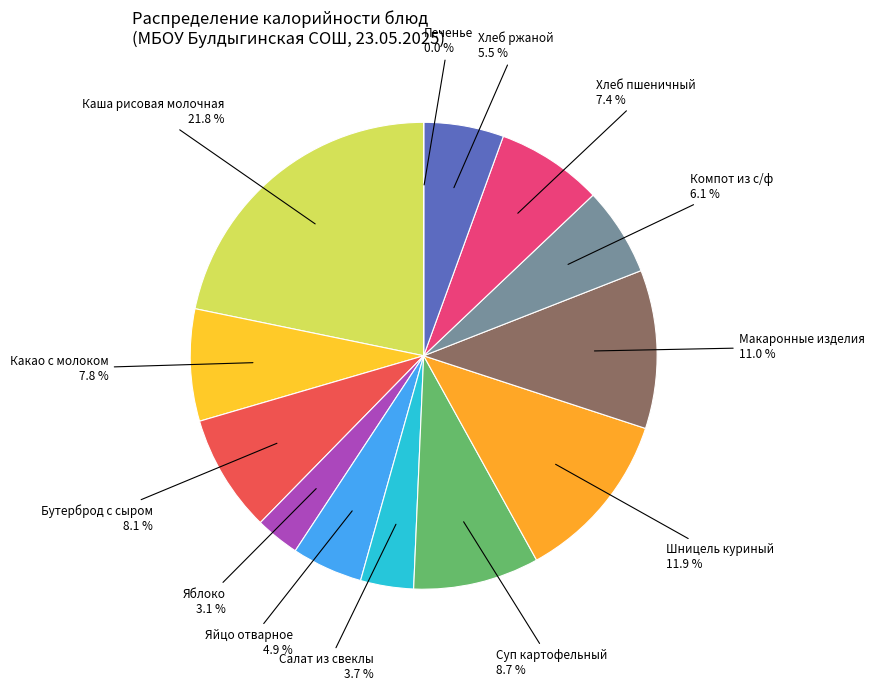

Approximately how many times larger is the value at Компот из с/ф compared to Хлеб ржаной?

1.1